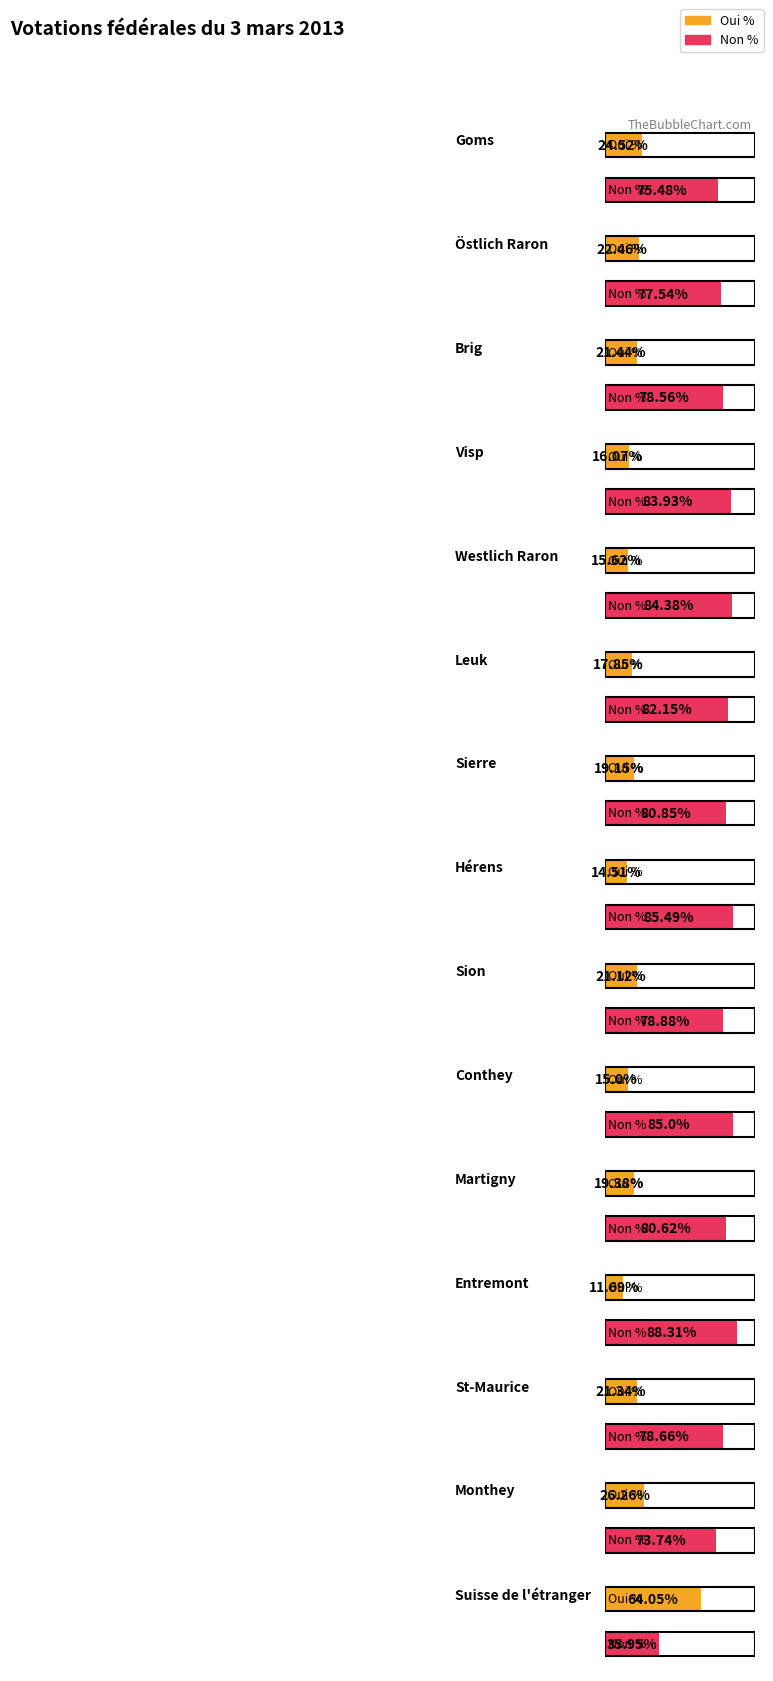

Are the bars horizontal?

Yes